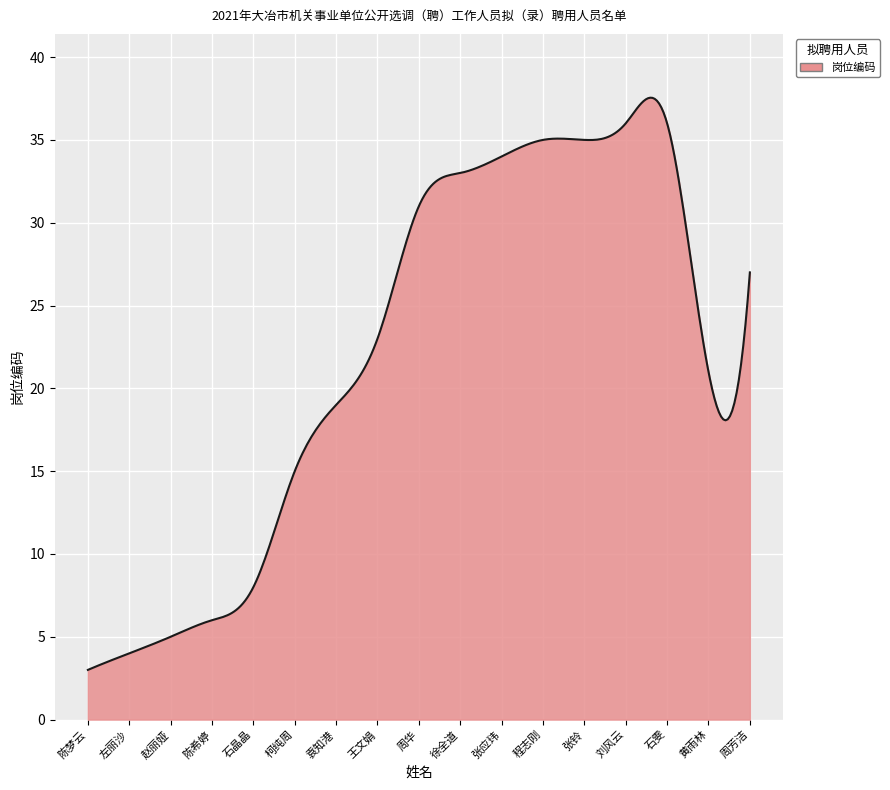

How many series are shown in this chart?

1